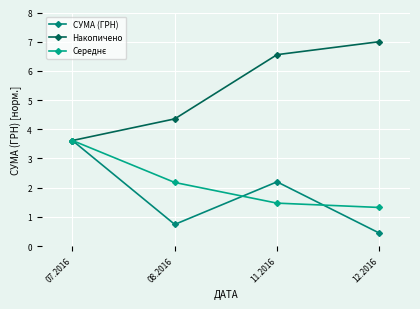

How many data points in СУМА (ГРН) are less than 2?

2